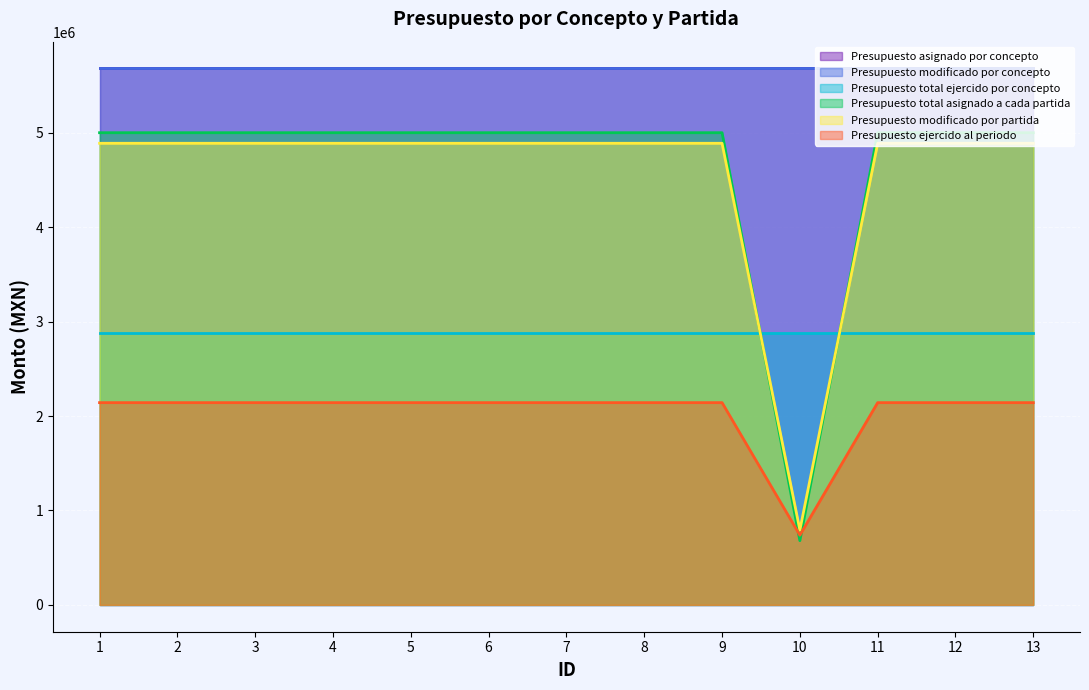

Does the chart display data point markers on the line(s)?

No